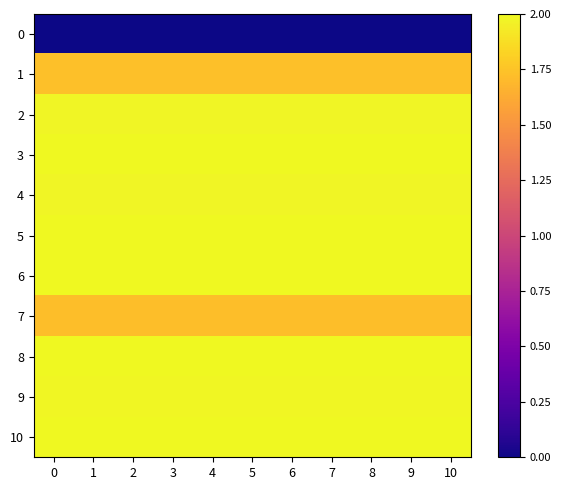

At 6, list the series in order from smallest to largest.

0, 7, 1, 2, 4, 9, 3, 8, 10, 6, 5